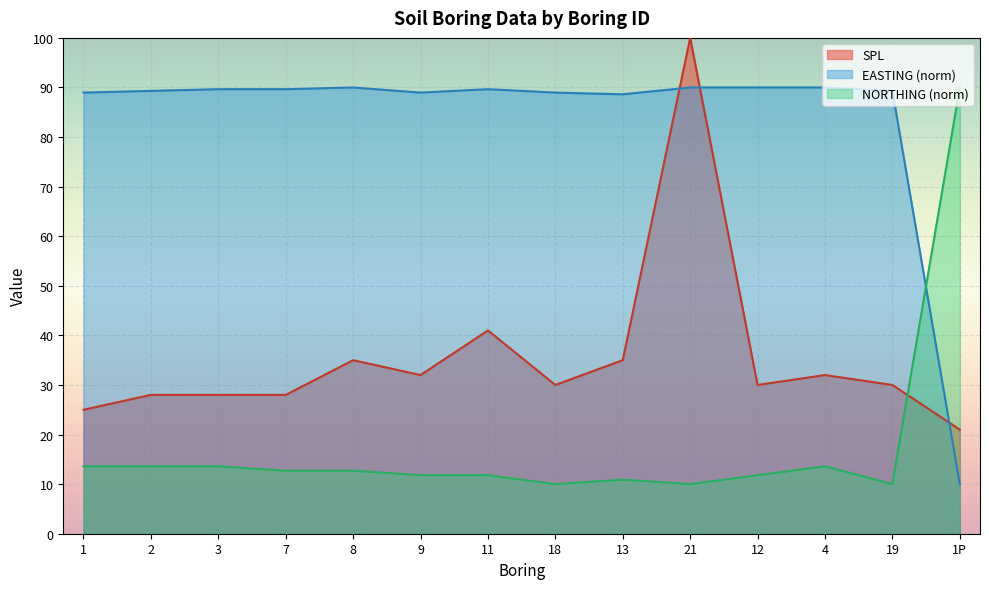

What is the difference between the highest and lowest values at 8?

77.3